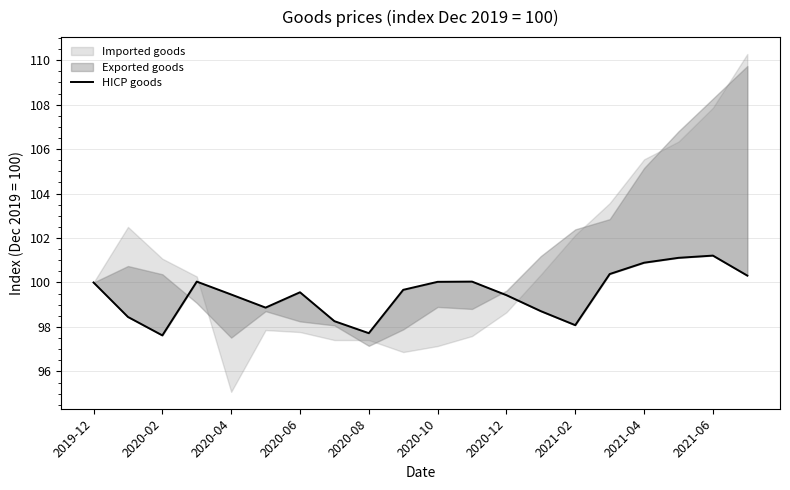

Reading left to right, transcribe all the data shown in this chart.

100.0	98.5	97.6	100.0	99.5	98.9	99.6	98.3	97.7	99.7	100.0	100.0	99.4	98.7	98.1	100.4	100.9	101.1	101.2	100.3